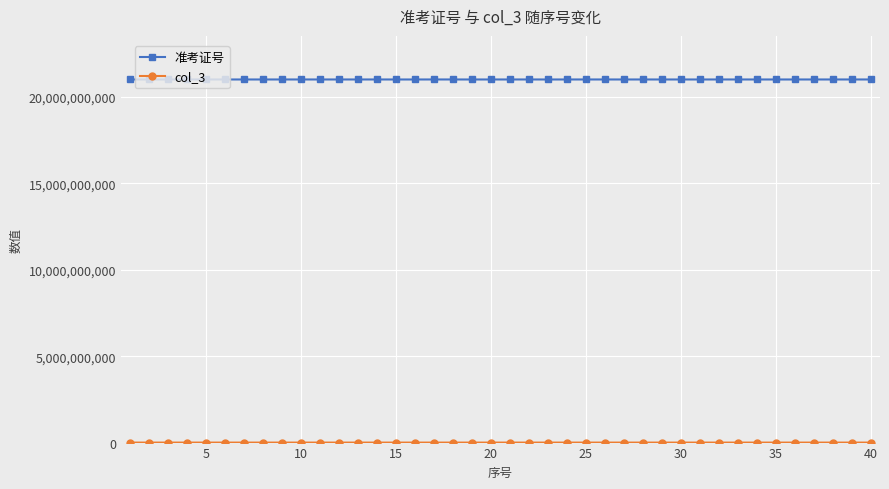

At how many categories does at least one series exceed 3500890627?

40